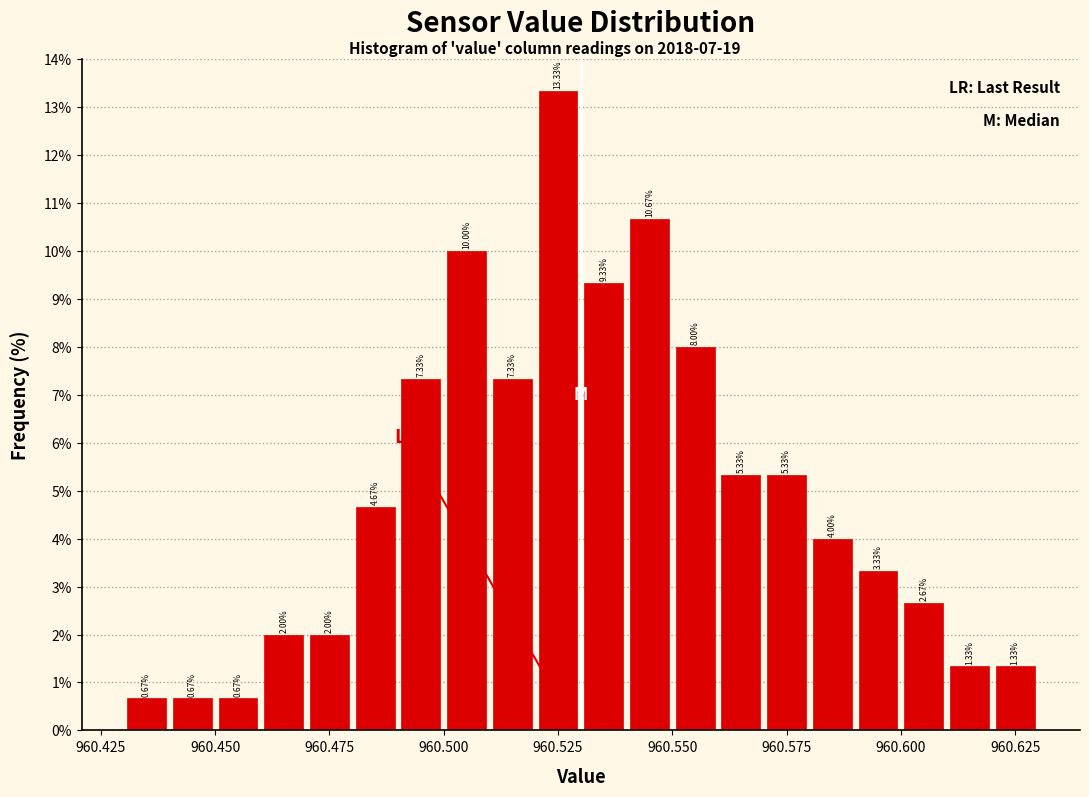

Around what value on the x-axis is the tallest bar? Give the approximate position of its centre, as read against the axis.

960.525